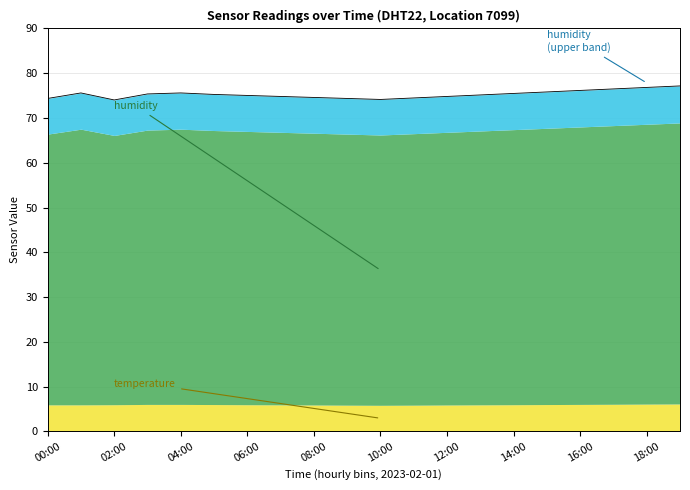

What is the ratio of the value at 02:00 to the value at 00:00?

1.0